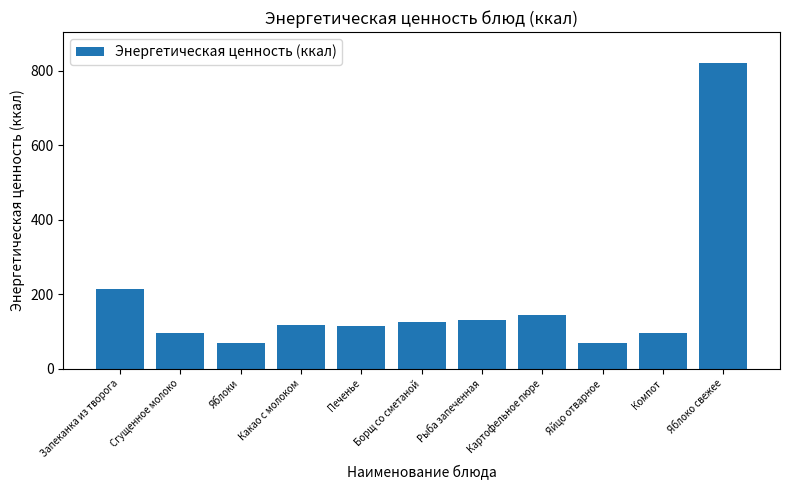

What is the greatest value displayed?

821.5